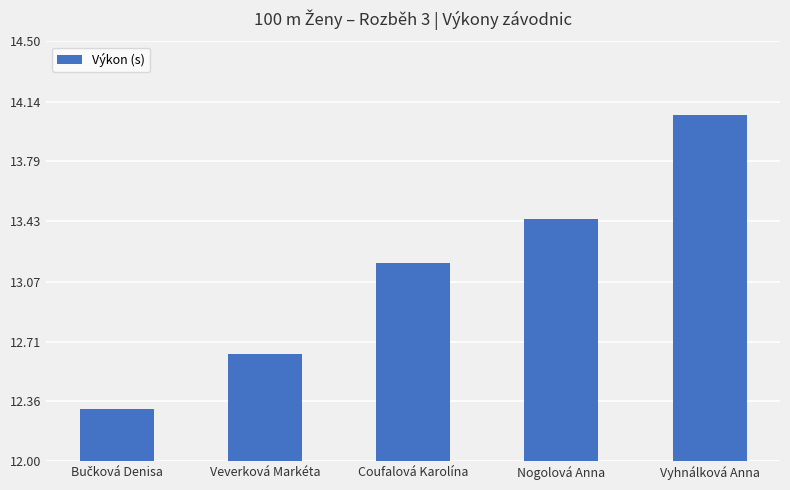

What is the change in value from Nogolová Anna to Vyhnálková Anna?

+0.6